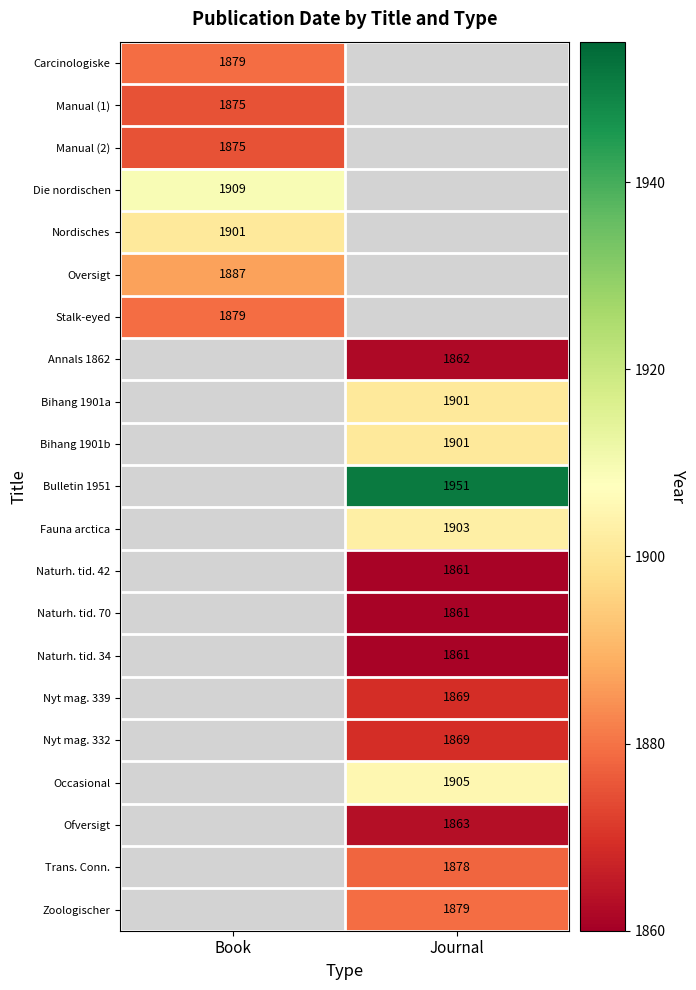

The Bihang 1901b series shows 1083 at Journal. True or false?

False